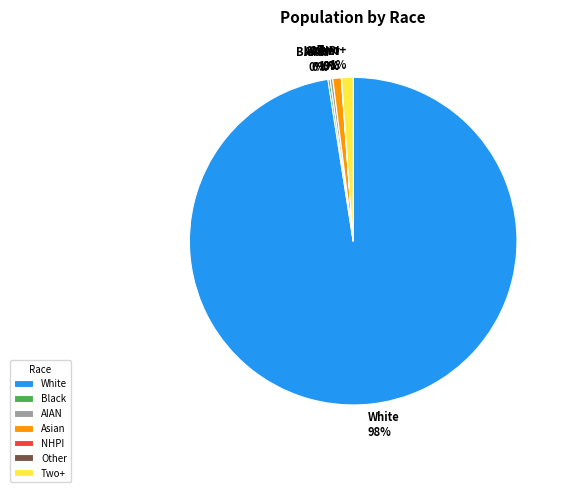

To the nearest percent, what portion does Asian alone represent?

1%